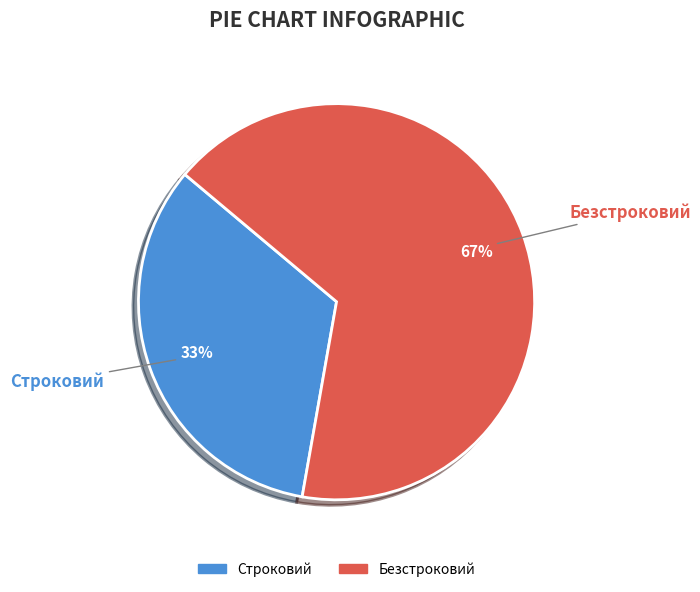

What is the smallest slice in the pie chart?

Строковий